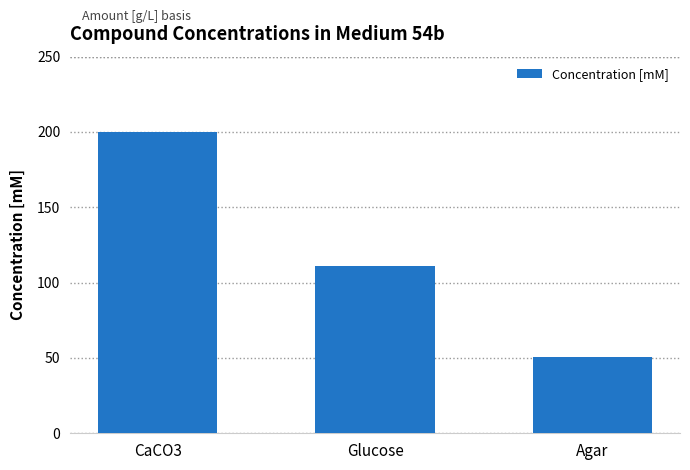

The value at Agar is 50.5. True or false?

True